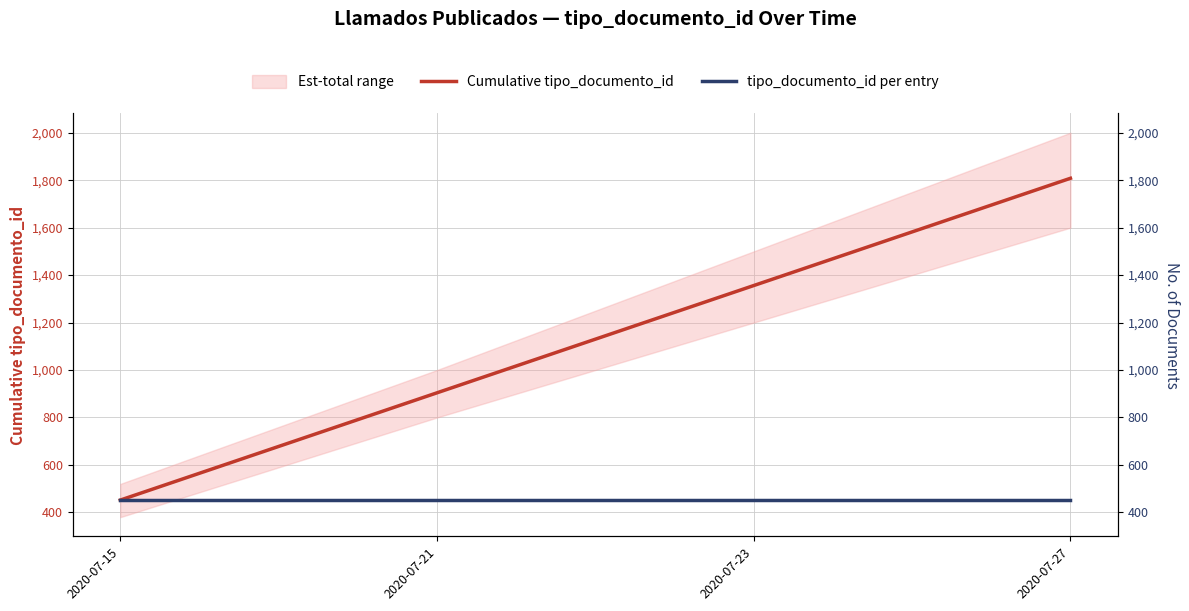

True or false: Cumulative tipo_documento_id has a value of 452 at 2020-07-15.

True